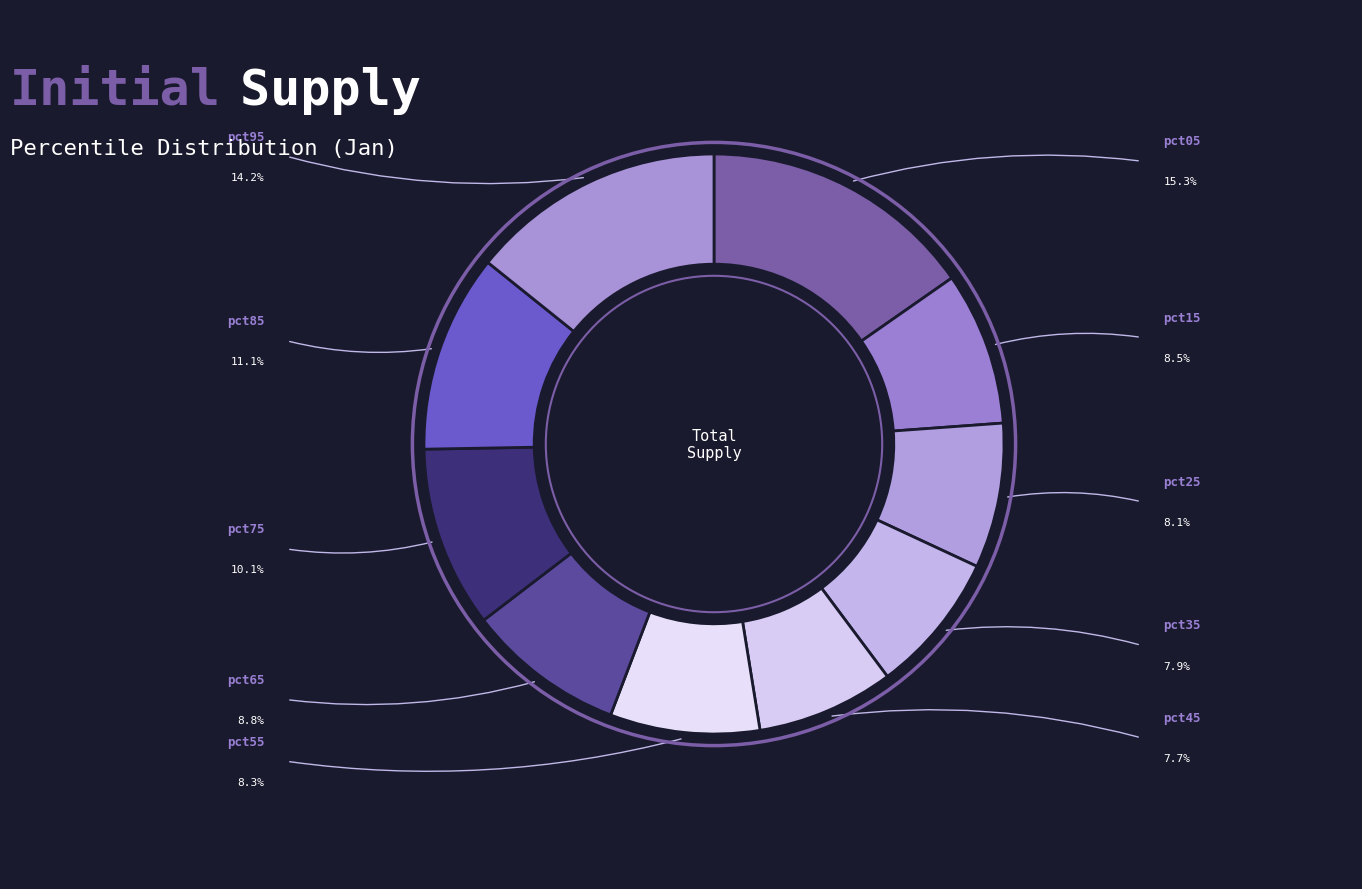

How many slices are in this pie chart?

10